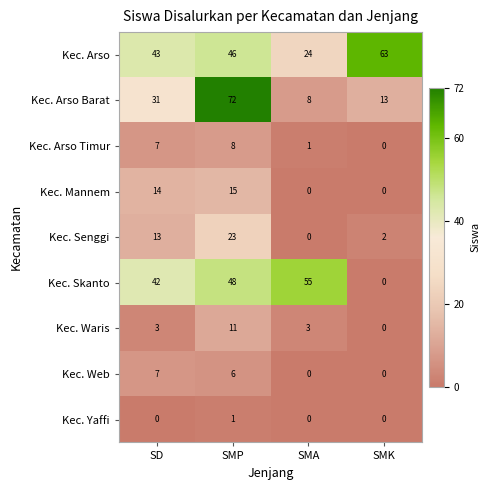

Which series changed the most between SD and SMP?

Kec. Arso Barat